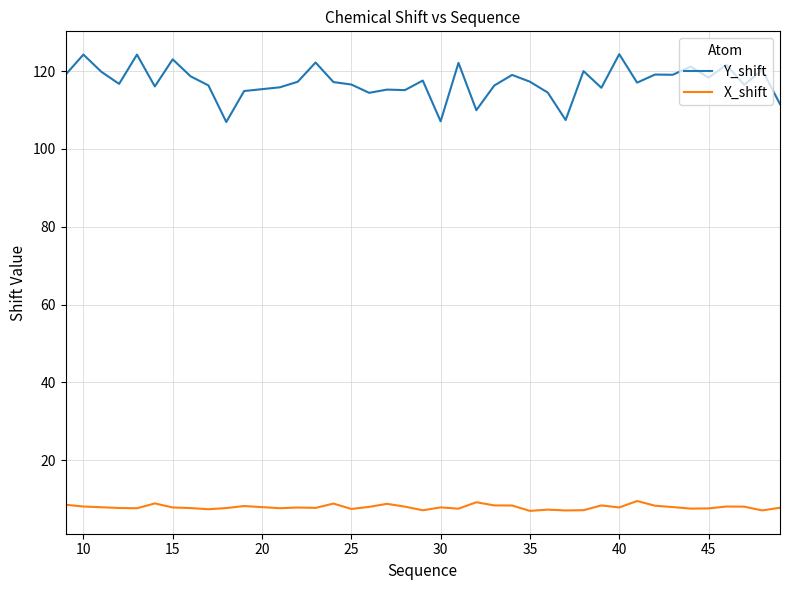

Count the number of data series in this chart.

2